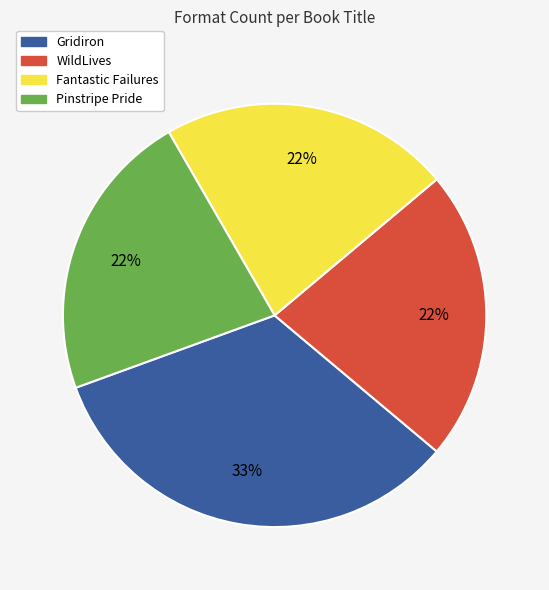

What percentage is the WildLives slice, to the nearest percent?

22%